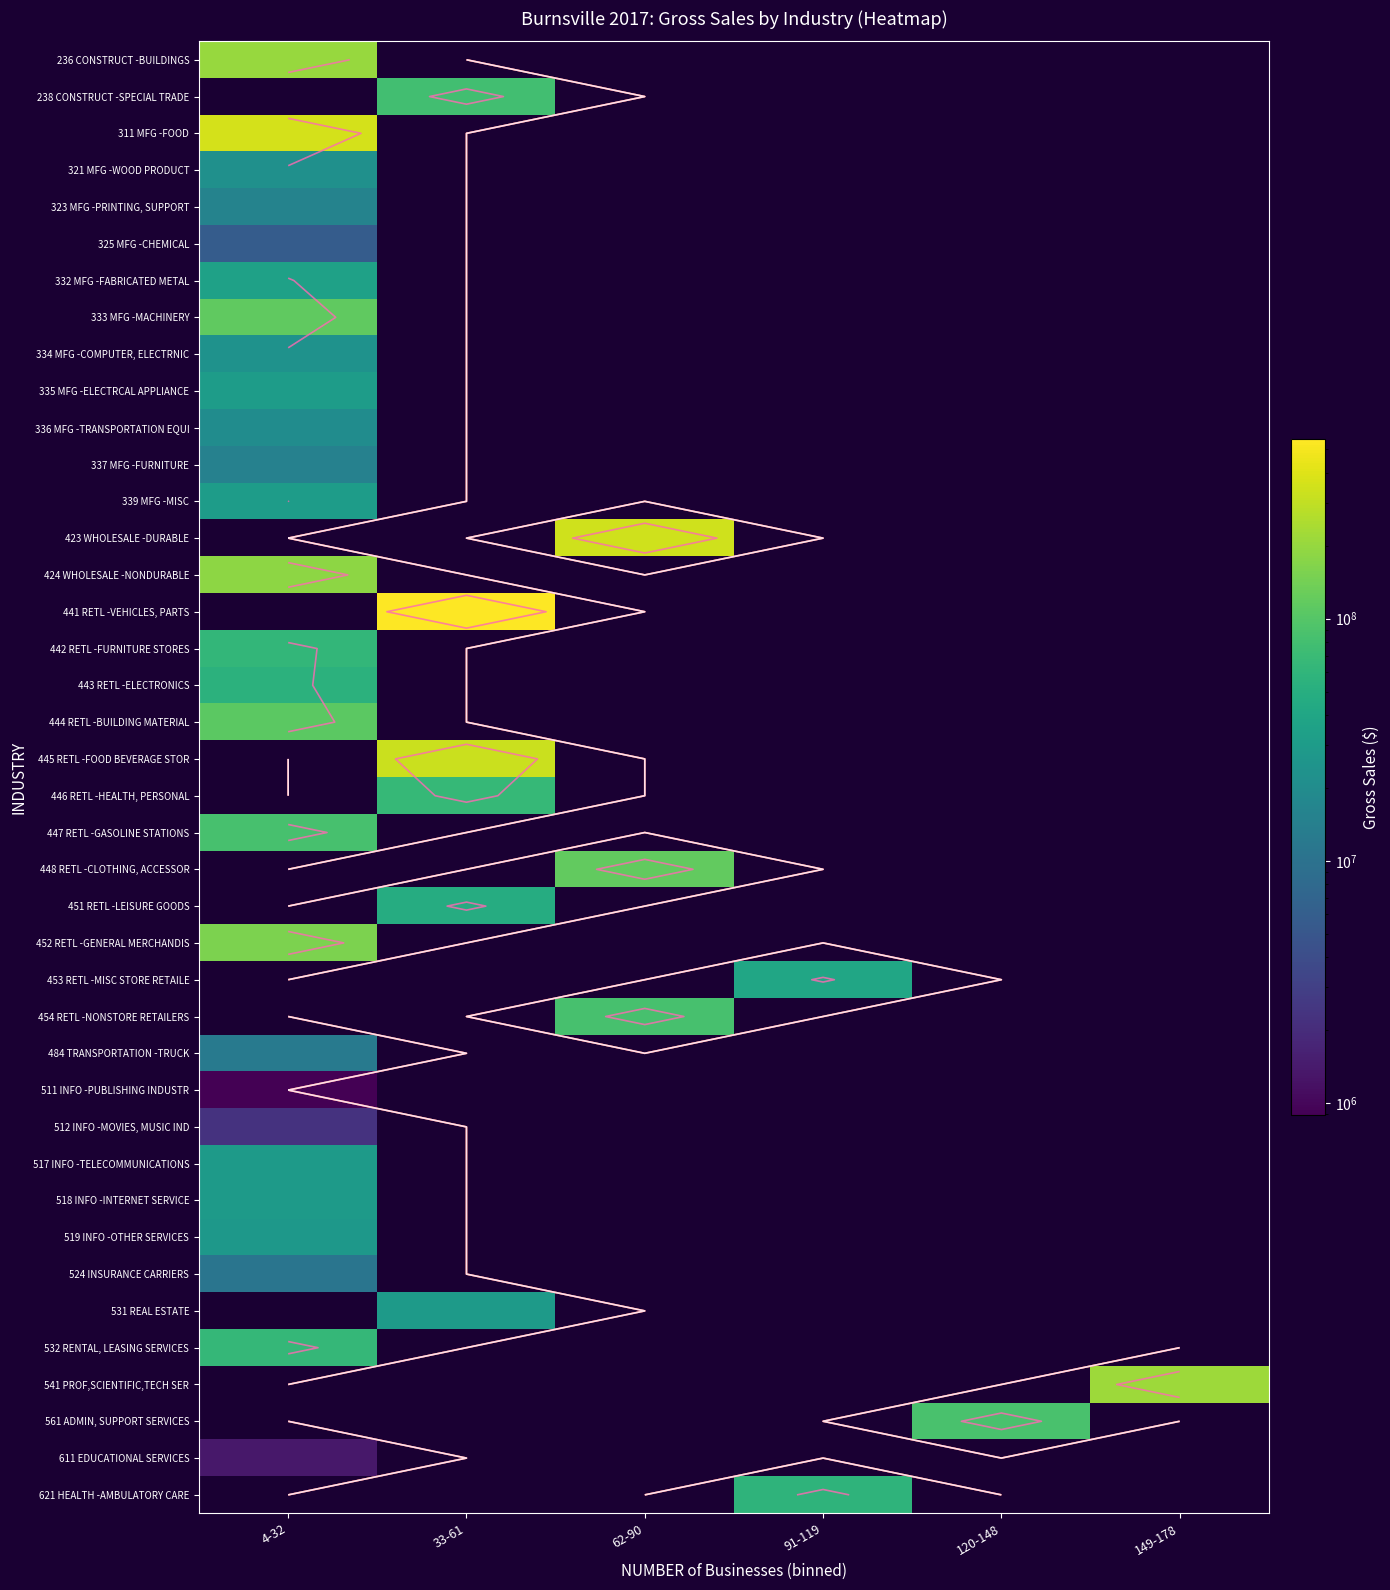

What is the minimum value shown in the chart?

890319.0